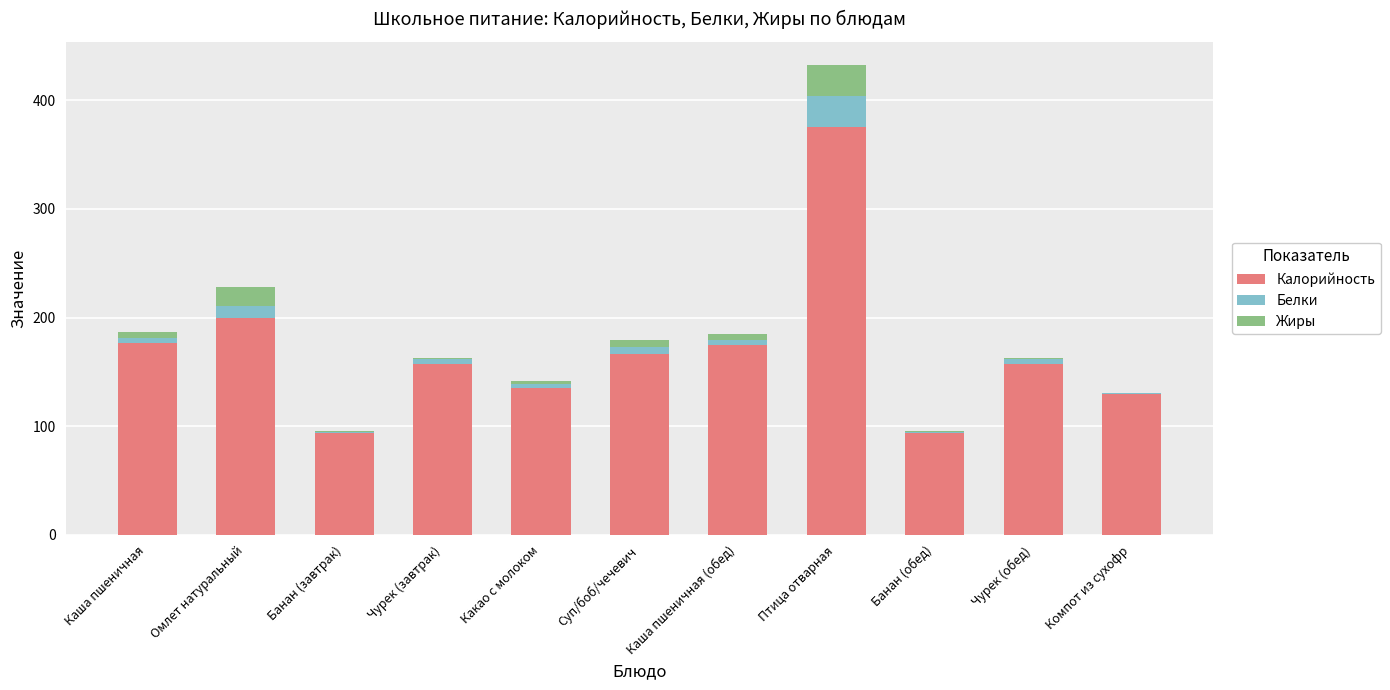

The Калорийность series shows 216 at Птица отварная. True or false?

False